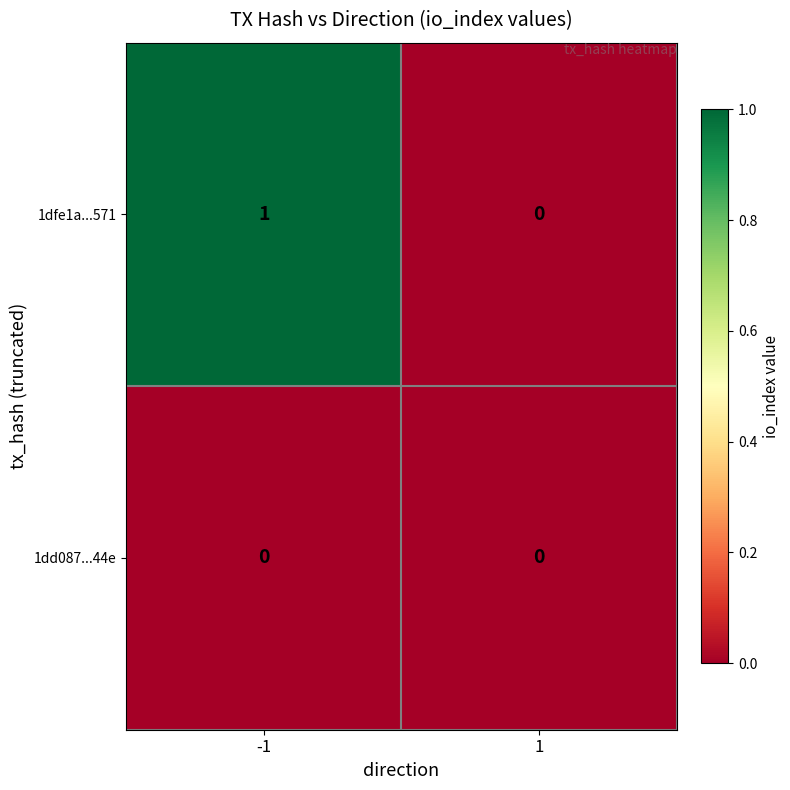

Reading left to right, list all the values displayed in this chart.

1dfe1a...571: -1=1	1=0
1dd087...44e: -1=0	1=0